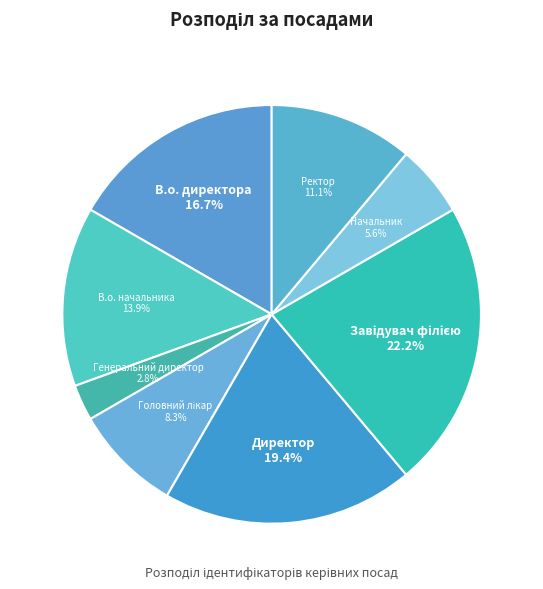

What is the ratio of the value at В.о. директора to the value at Ректор?

1.5